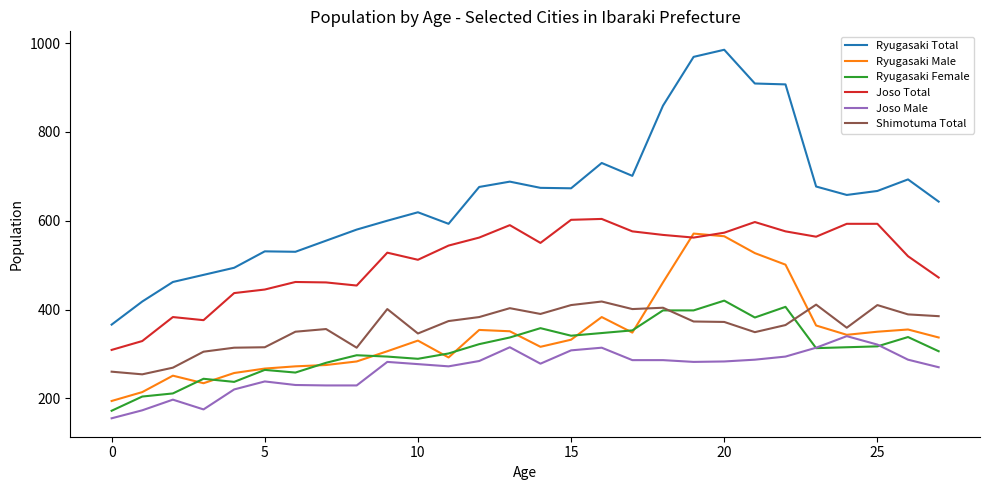

Which series has the largest range (max minus min)?

Ryugasaki Total